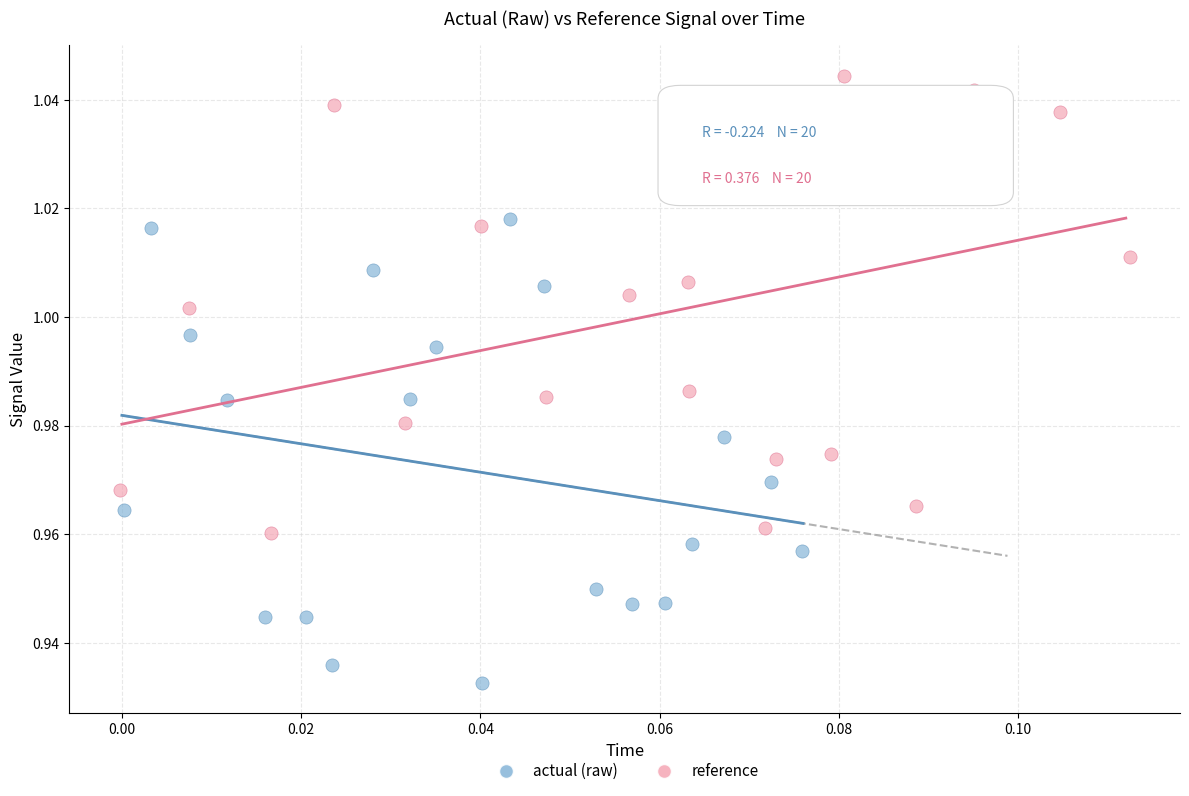

Which series contains the lowest Y value?

actual (raw)